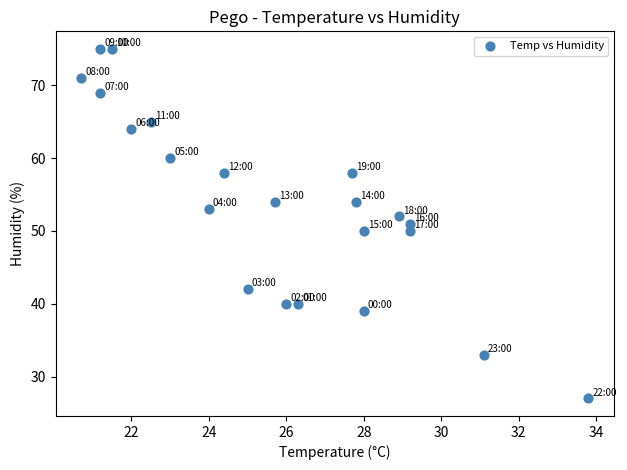

What is the range of Y values (max minus min)?

48